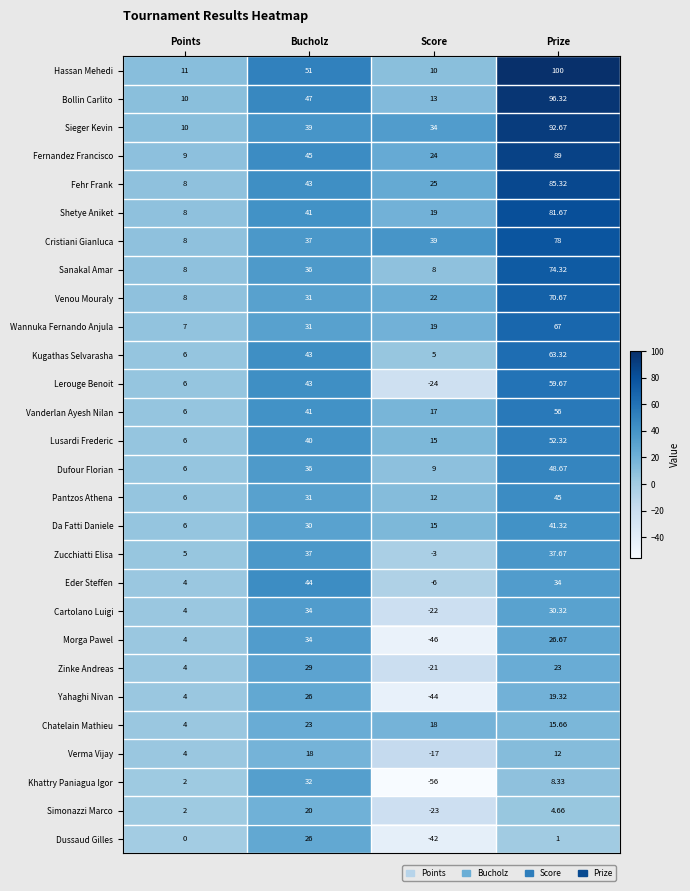

Which series has the largest range (max minus min)?

Hassan Mehedi